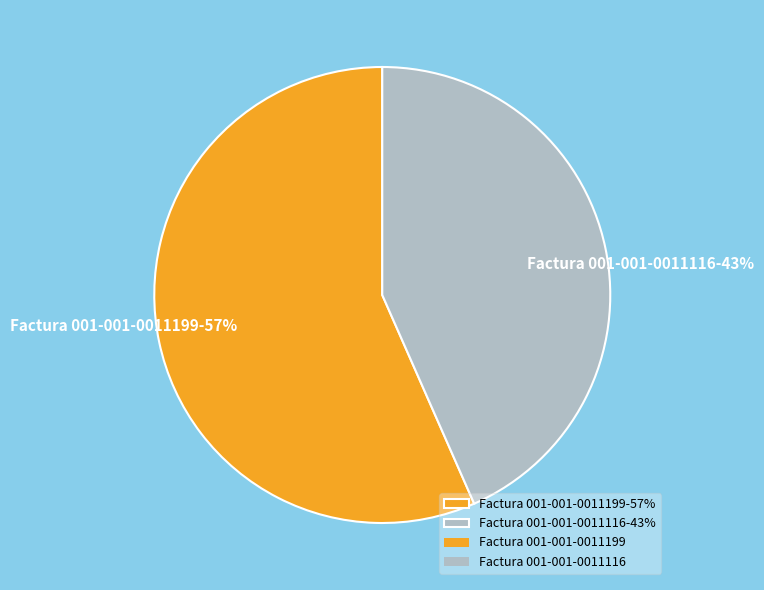

Is it true that Factura 001-001-0011199 is 57% of the pie?

True